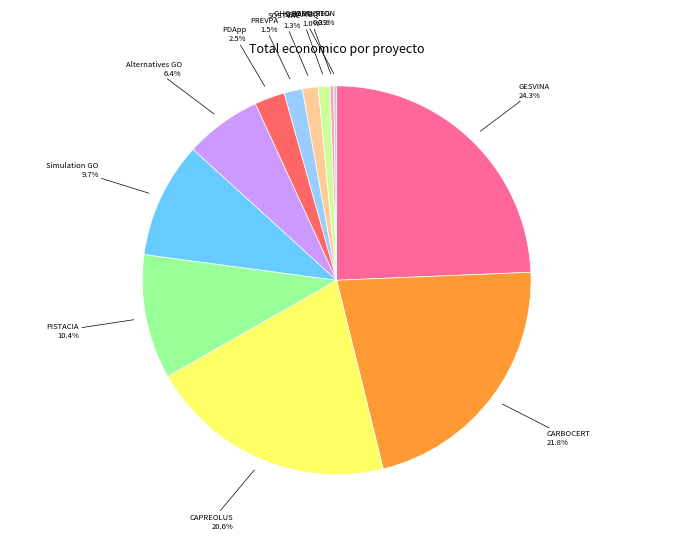

Is there a majority slice in this chart?

No